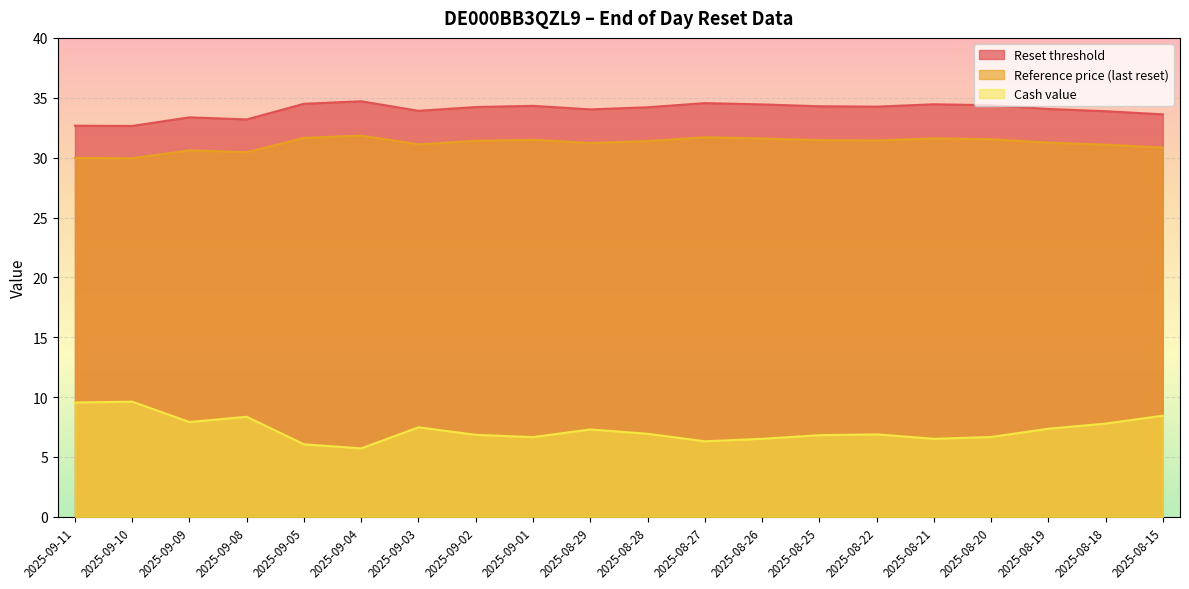

Which series has the largest total across all categories?

Reset threshold